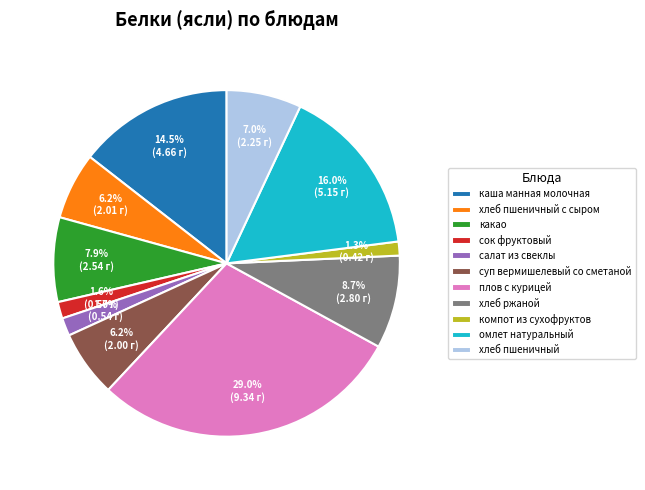

True or false: каша манная молочная accounts for 26% of the total.

False